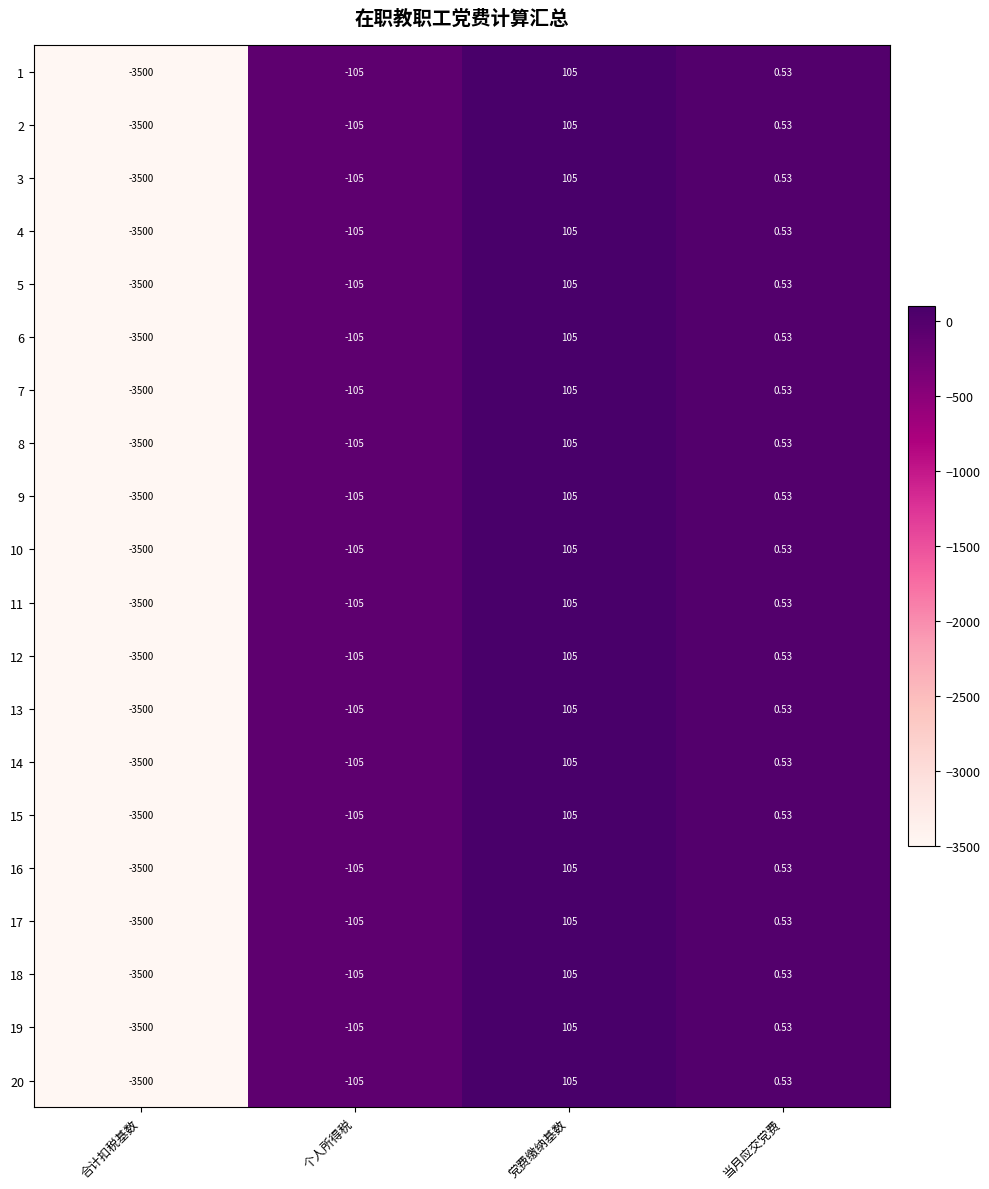

How many data points in 15 are above 0?

2